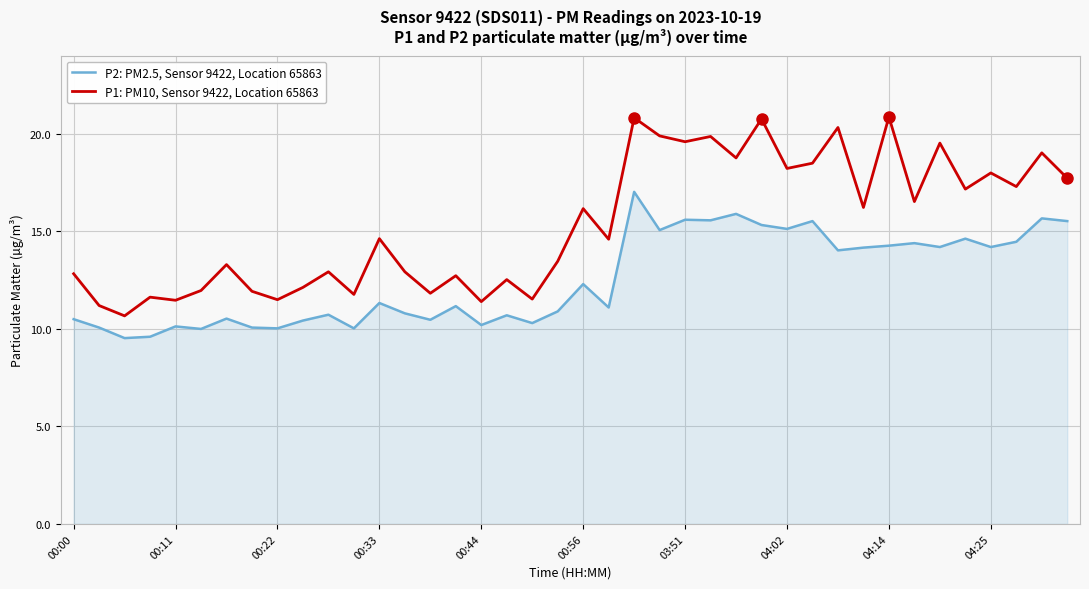

True or false: P1: PM10, Sensor 9422, Location 65863 and P2: PM2.5, Sensor 9422, Location 65863 intersect in this chart.

False